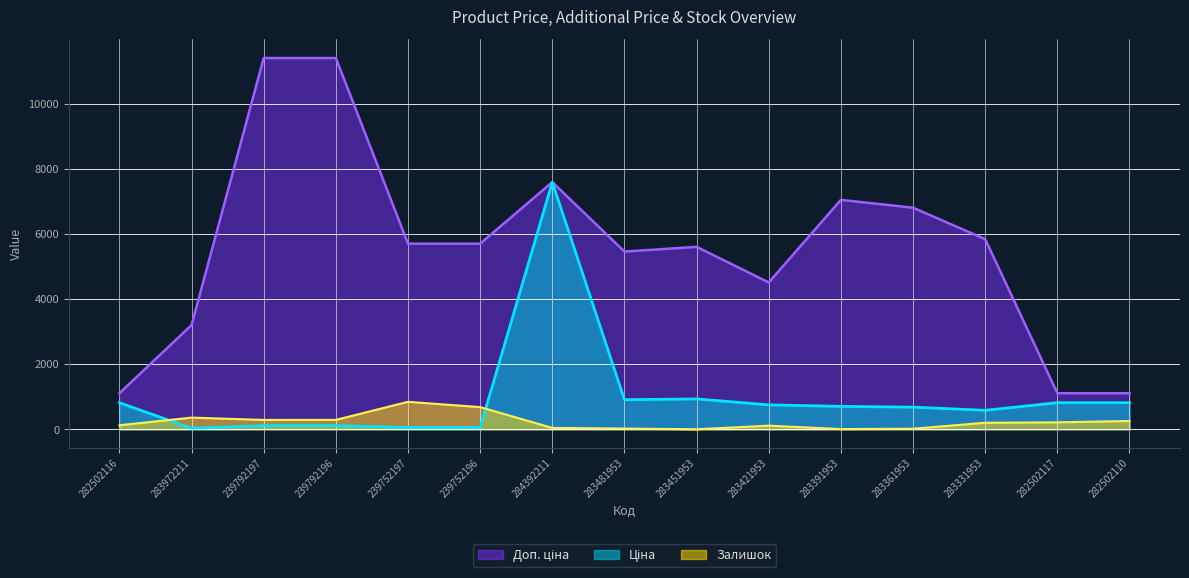

The Залишок series shows 103.2 at 282502110. True or false?

False